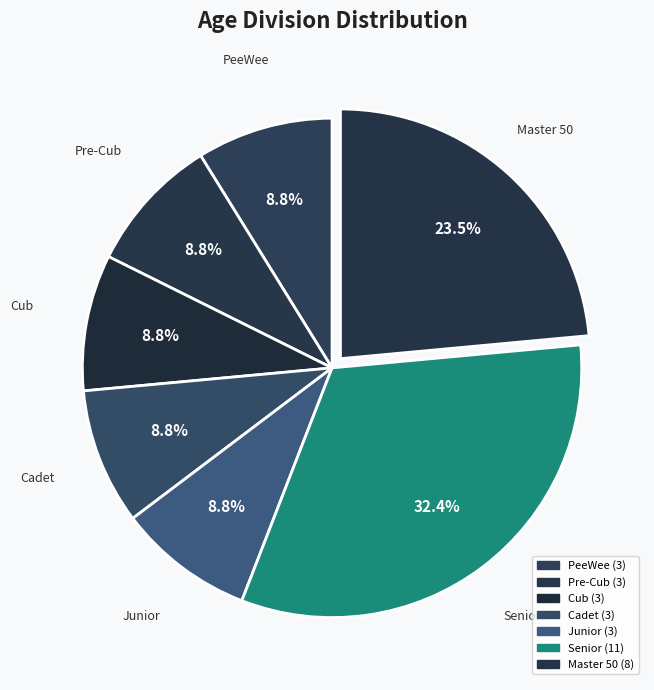

What is the ratio of the value at Senior to the value at Master 50?

1.4